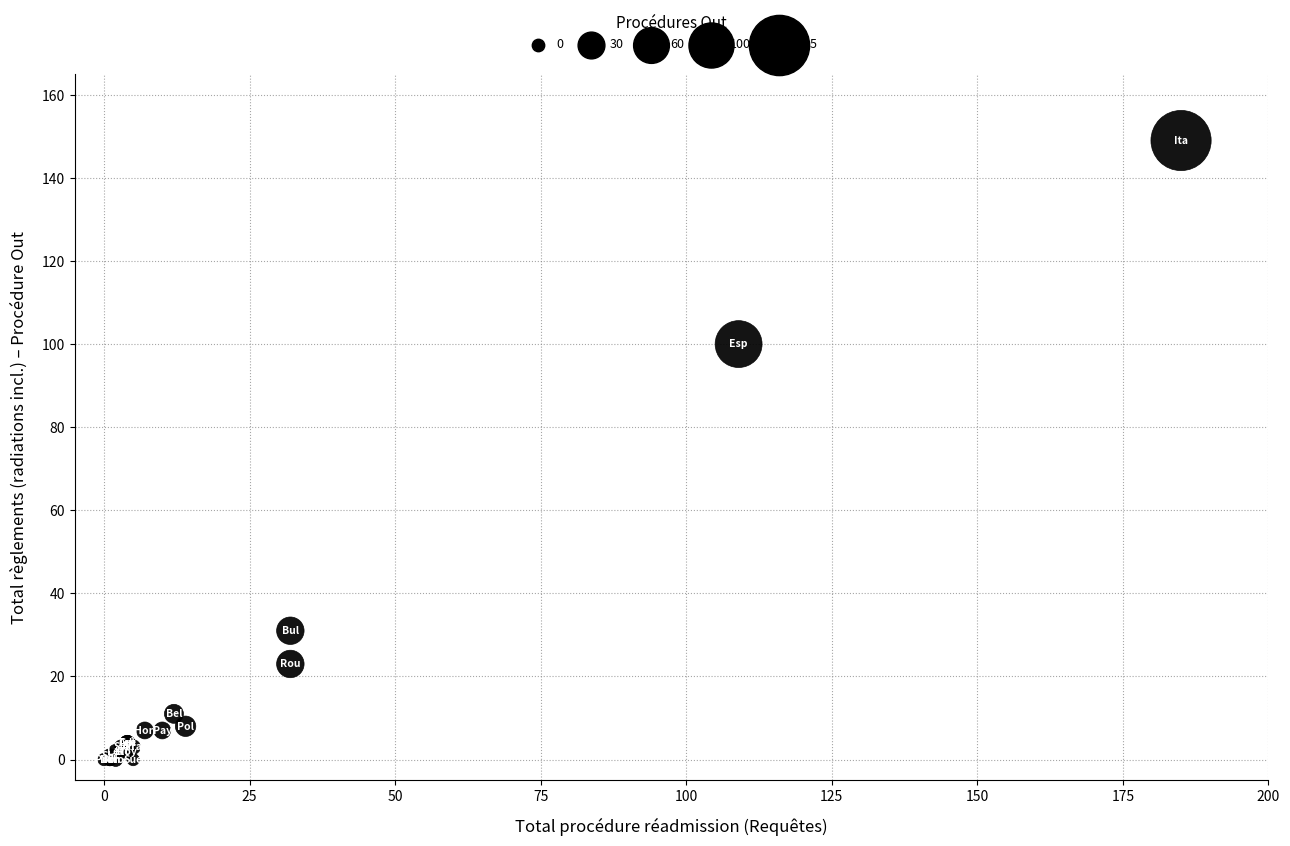

What Y value in the scatter plot is closest to 74?

100